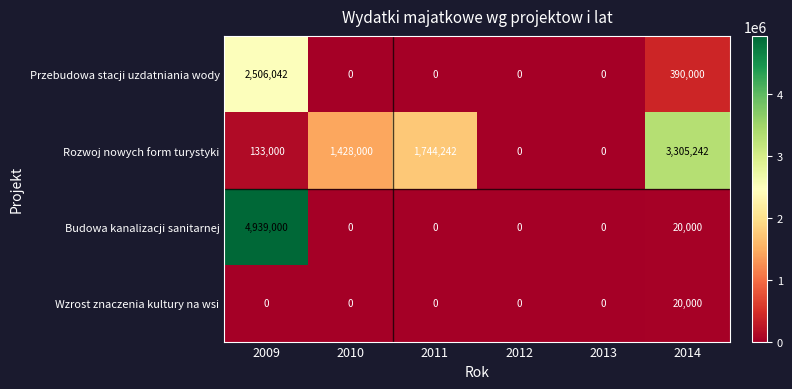

What is the sum of the Przebudowa stacji uzdatniania wody values at 2013 and 2009?

2506042